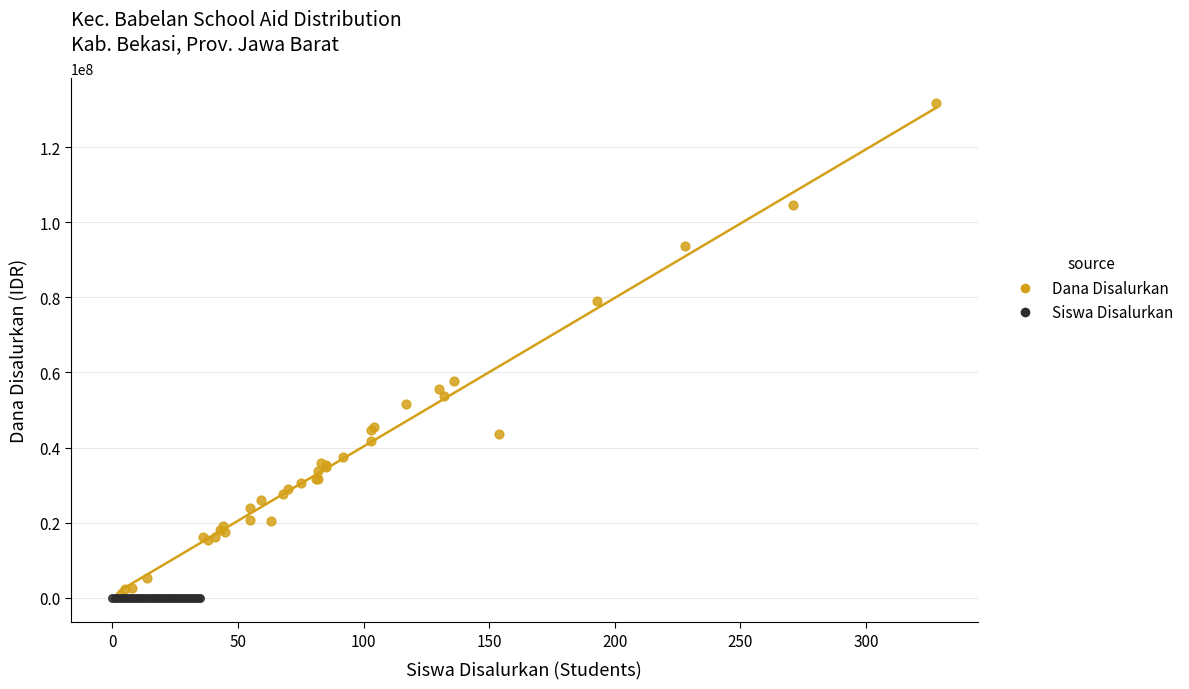

Which series contains the highest Y value?

Dana Disalurkan